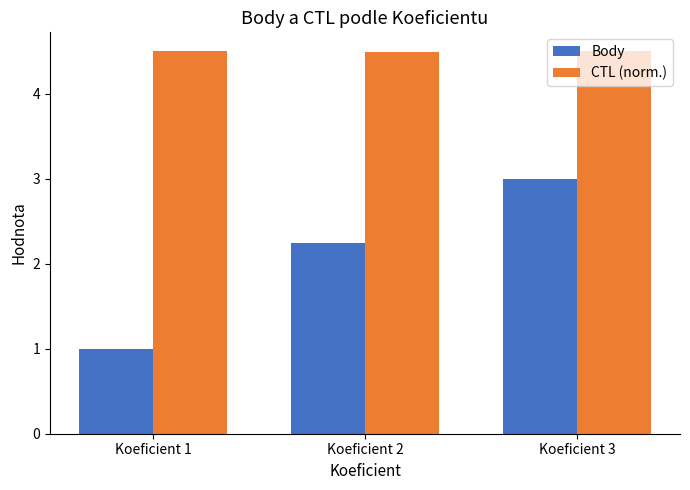

Rank the series by their average value, from lowest to highest.

Body, CTL (norm.)